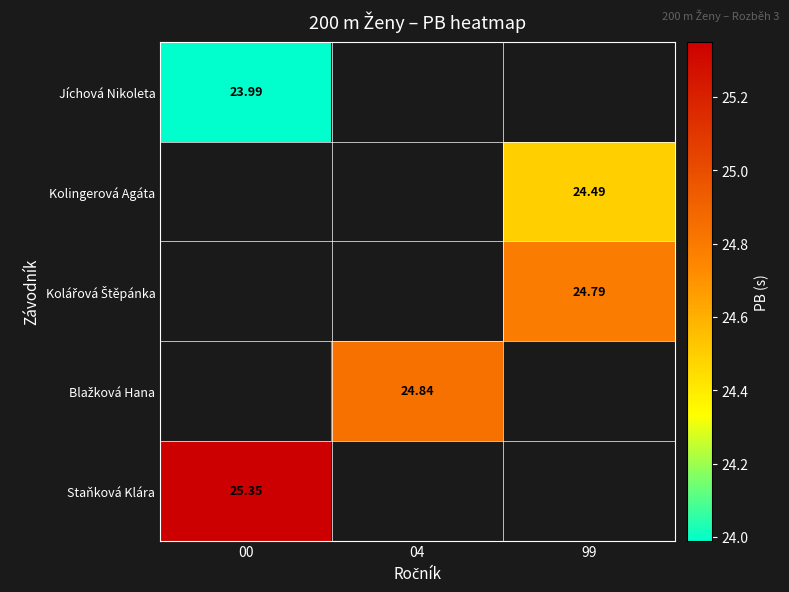

Which has a higher value, 04 or 00?

00